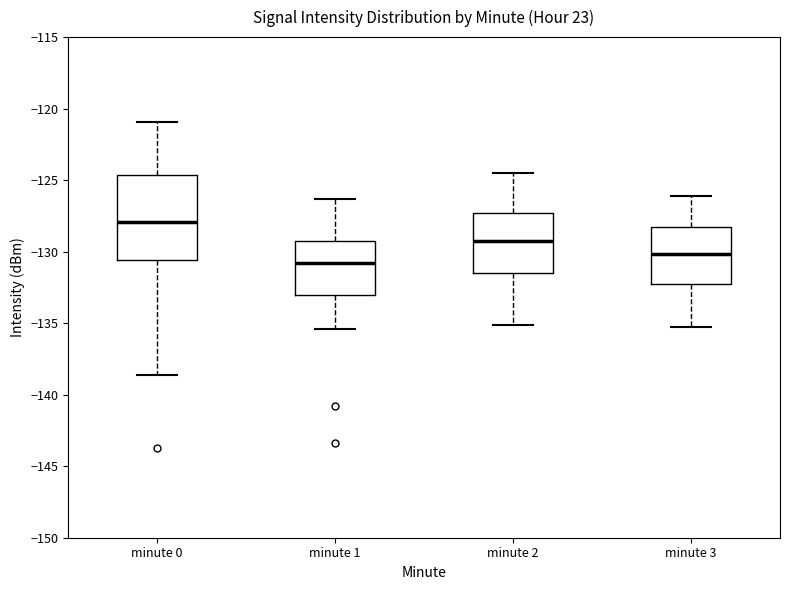

Reading left to right, read every box against the y-axis: the position of its median line, the range the box covers, and the ends of its whiskers. The values are not printed on the chart, so give them approximately, as read against the axis.

minute 0: median -128.0, box -130.5 to -124.5, whiskers -138.5 to -121.0
minute 1: median -131.0, box -133.0 to -129.5, whiskers -135.5 to -126.5
minute 2: median -129.0, box -131.5 to -127.5, whiskers -135.0 to -124.5
minute 3: median -130.0, box -132.0 to -128.5, whiskers -135.5 to -126.0